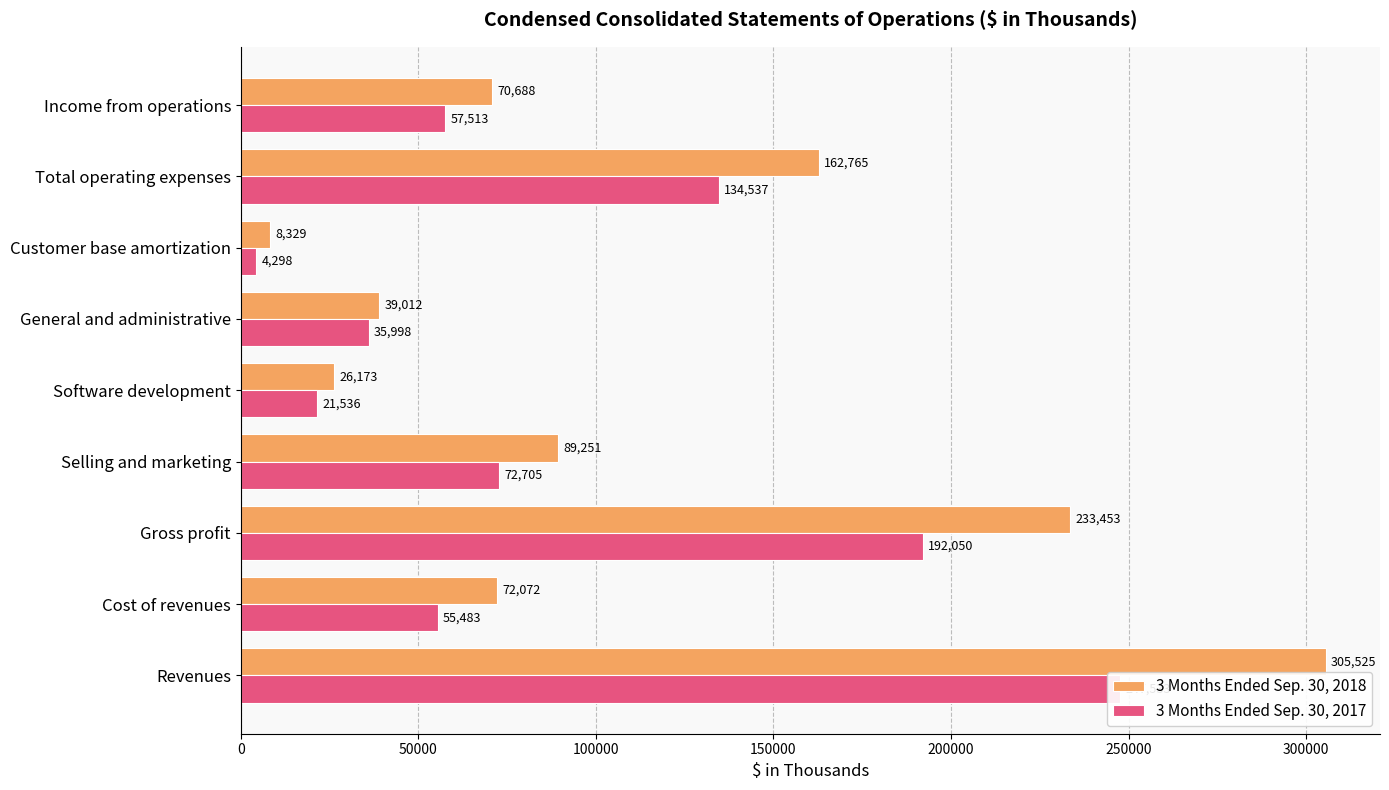

How many distinct data groups are displayed?

2